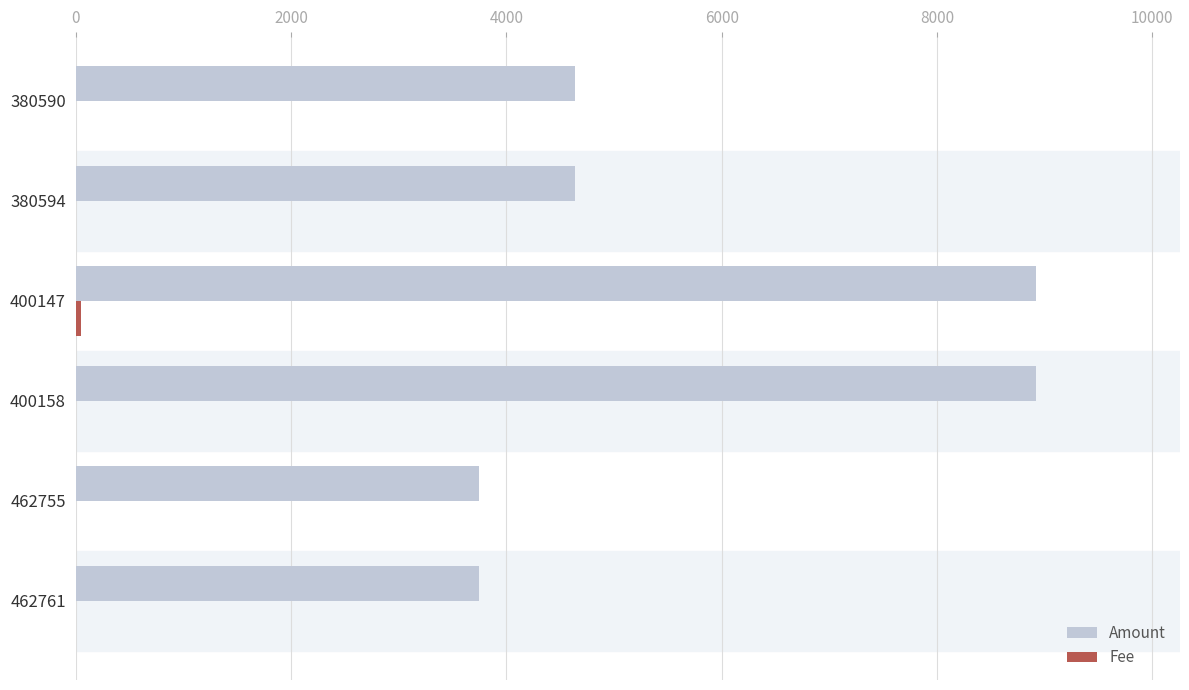

Which series changed the most between 462761 and 400147?

Amount